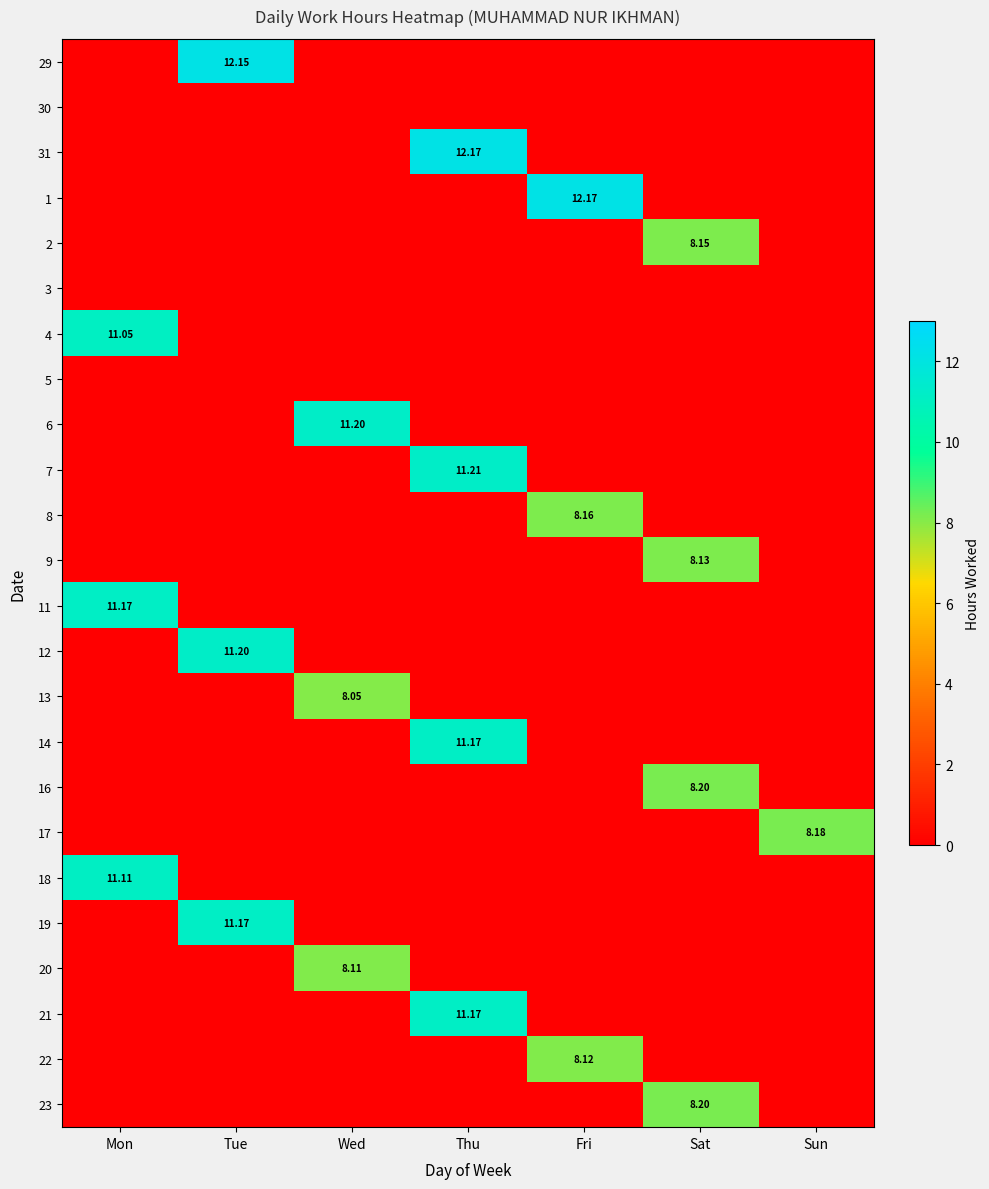

At which category does the chart reach its minimum across all series?

Mon